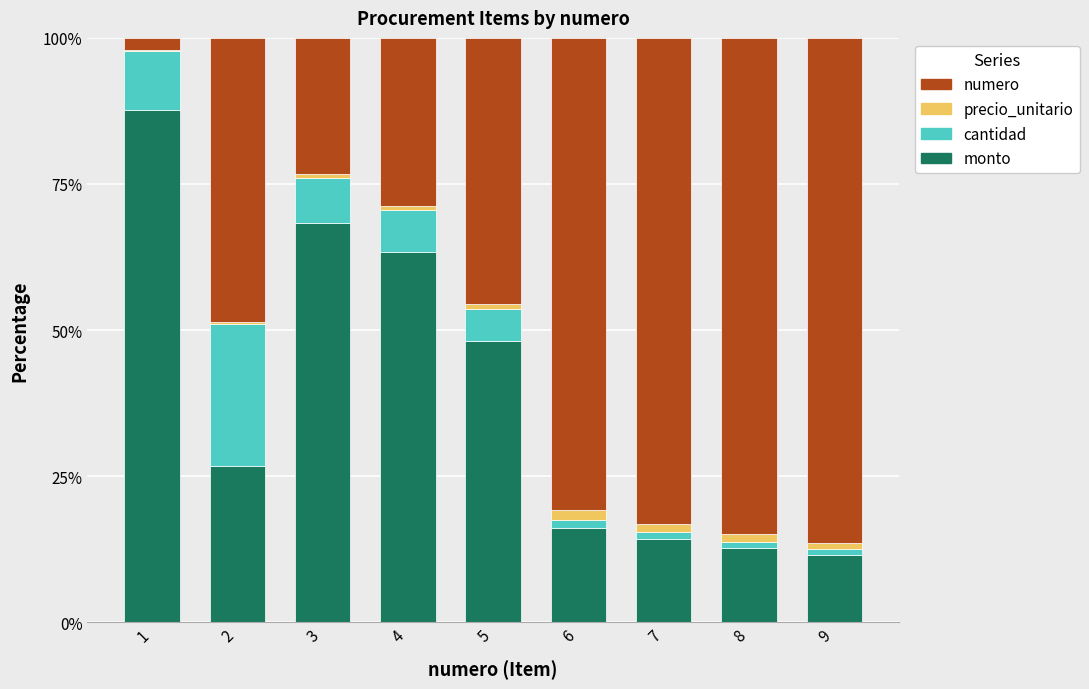

The value of monto at 4 is 63.4. True or false?

True